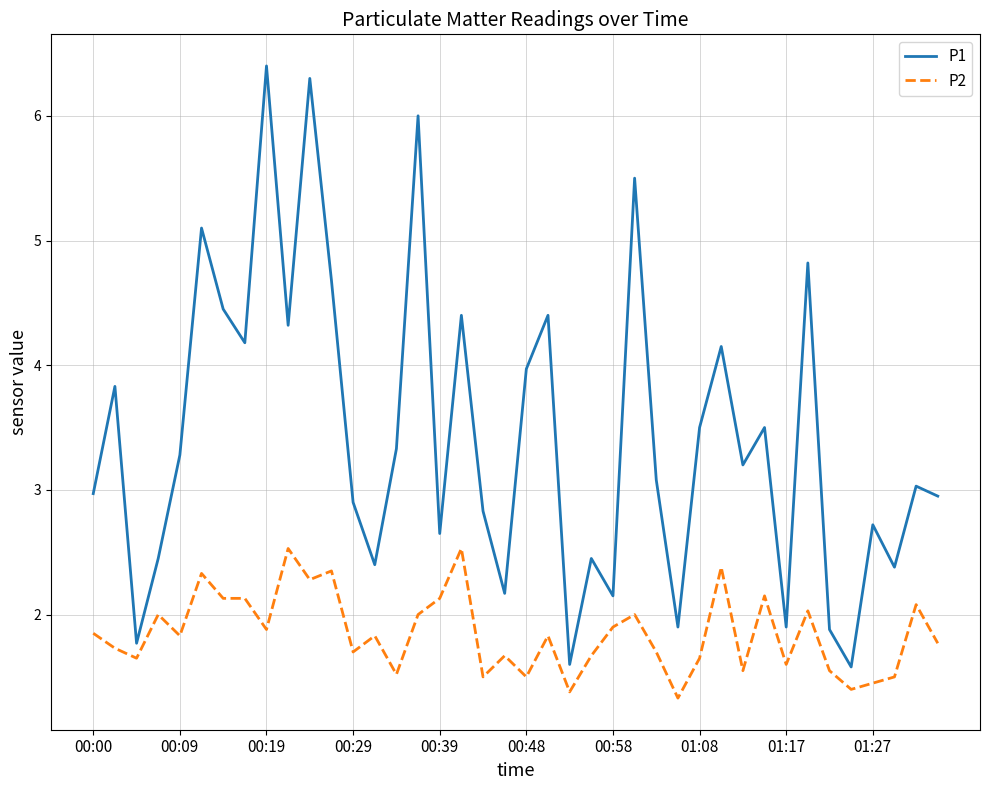

What is the minimum value for P1?

1.6